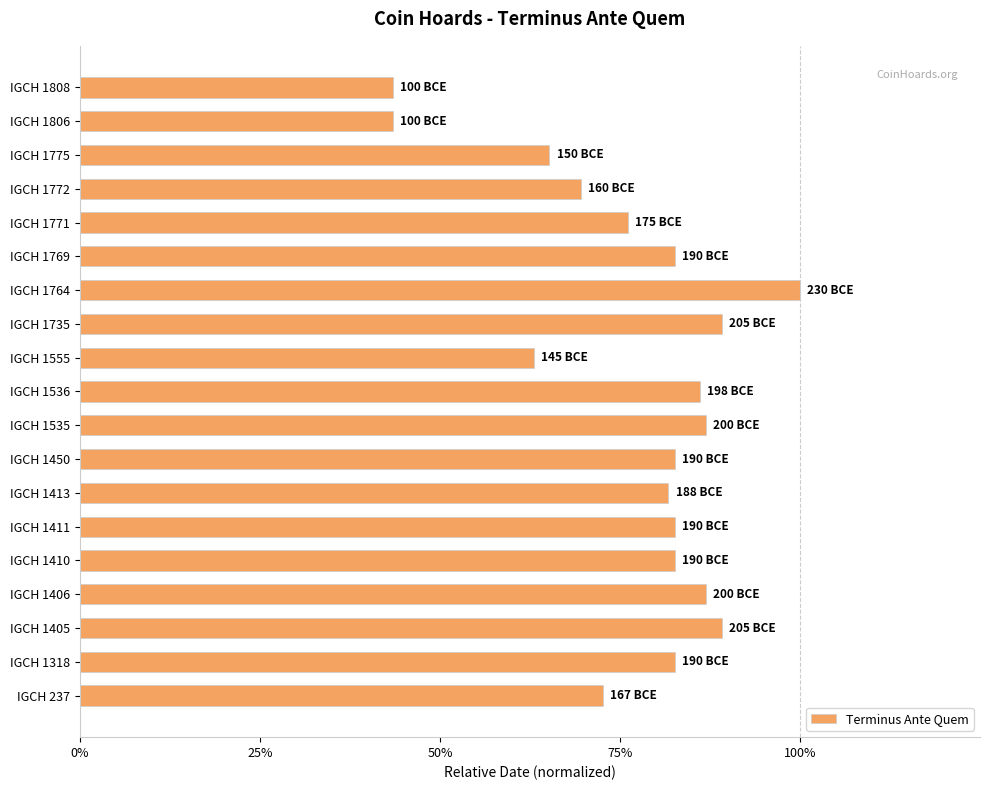

Are the bars horizontal?

Yes